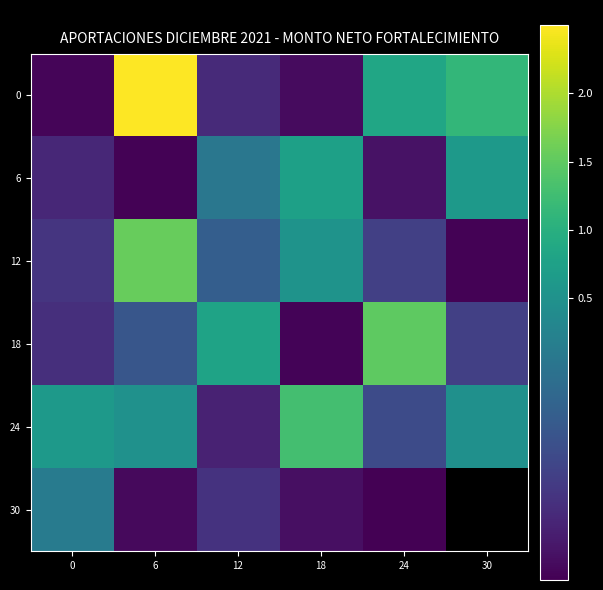

Which has a higher value, 12 or 24?

24